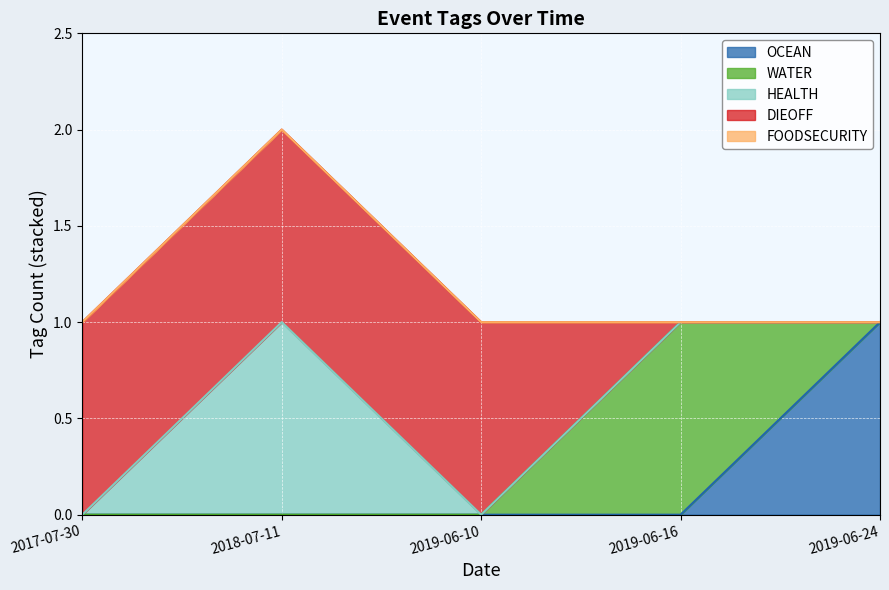

Between 2017-07-30 and 2018-07-11, which series saw the biggest shift?

HEALTH